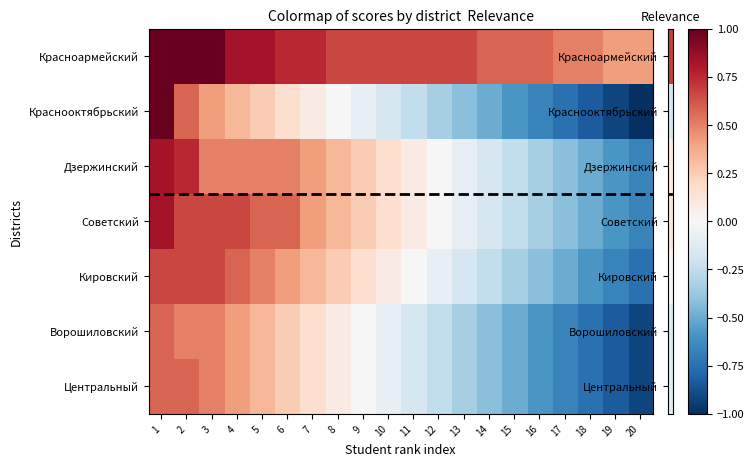

At which category does the chart reach its minimum across all series?

20